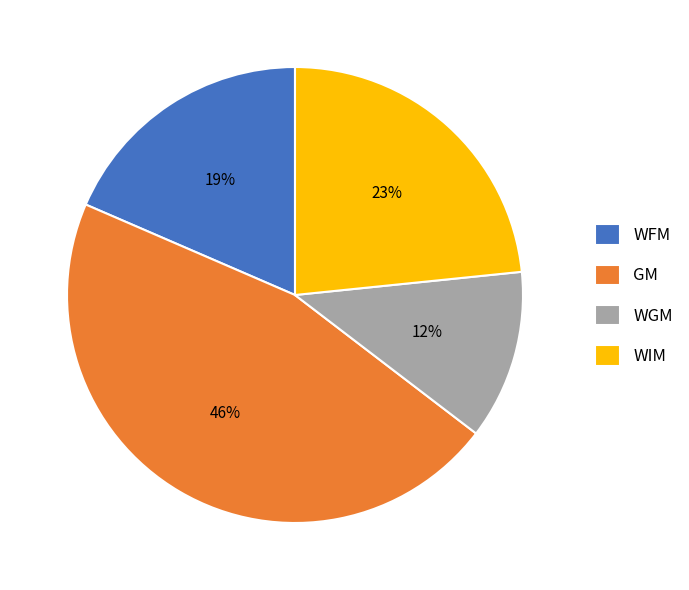

Is there a majority slice in this chart?

No